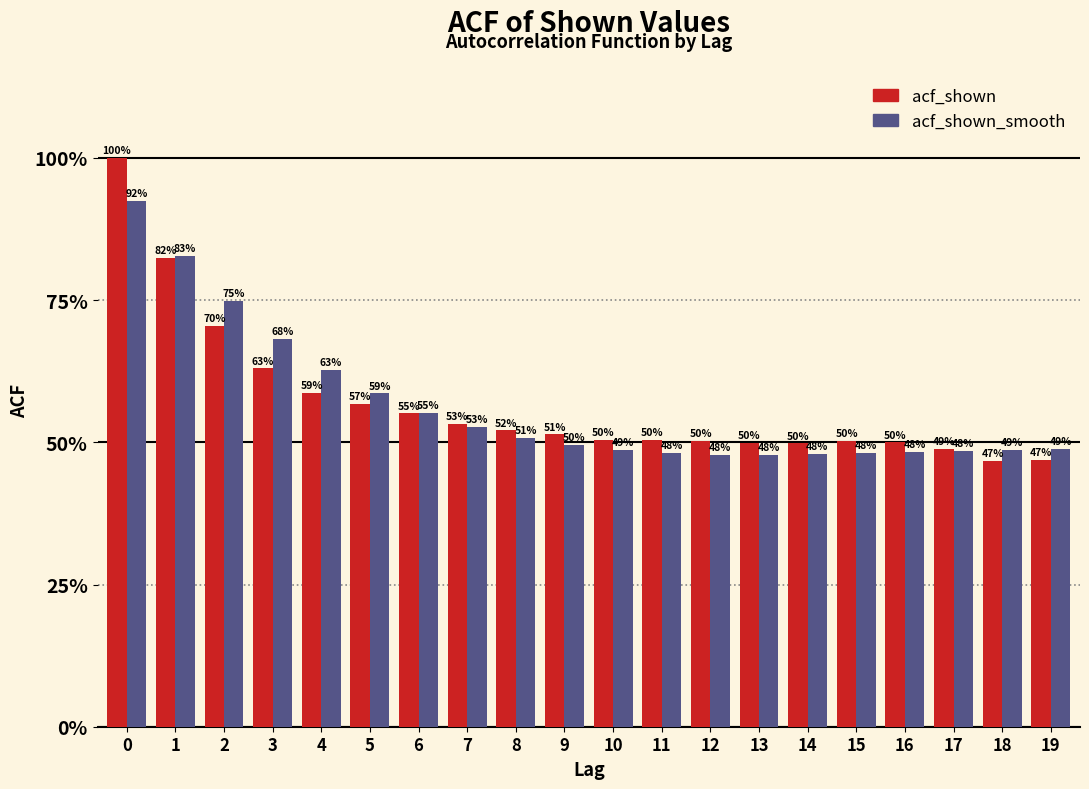

Are the bars horizontal?

No